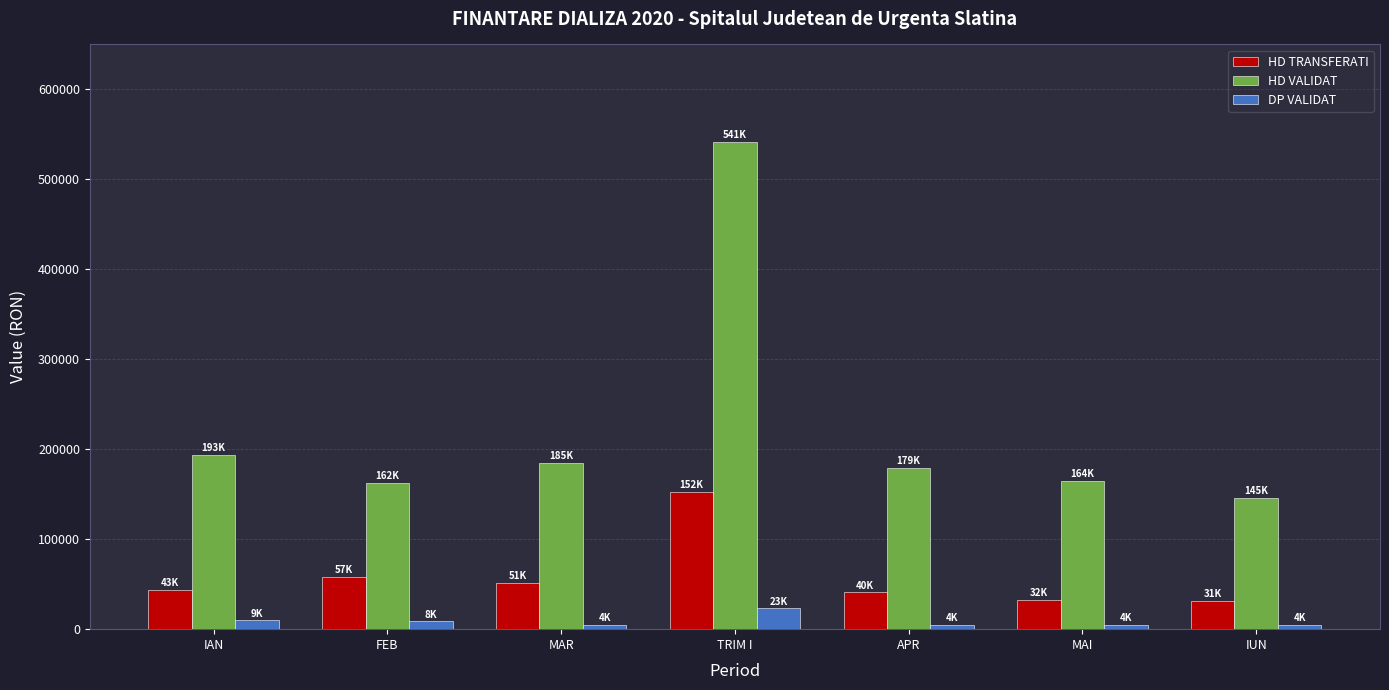

How many categories are shown in the chart?

7